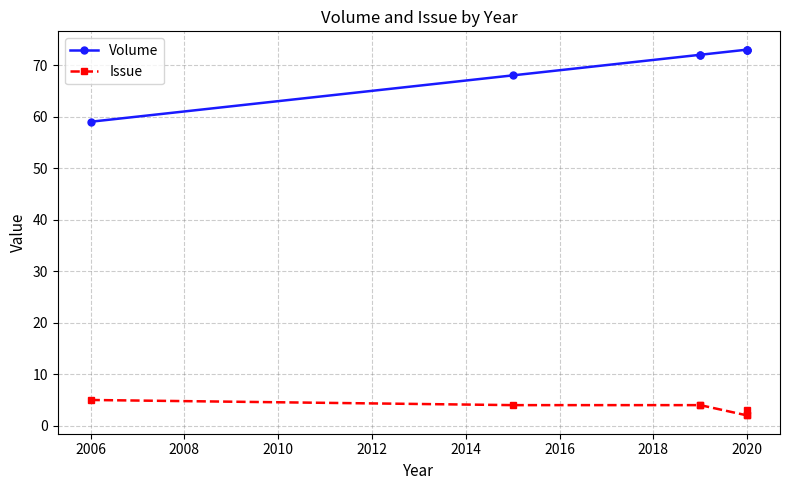

What is the value of the Volume point at the 1st from the left?

59